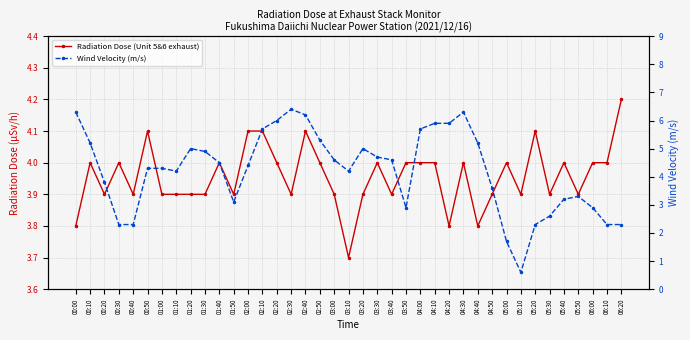

Which series changed the most between 00:20 and 05:10?

Wind Velocity (m/s)